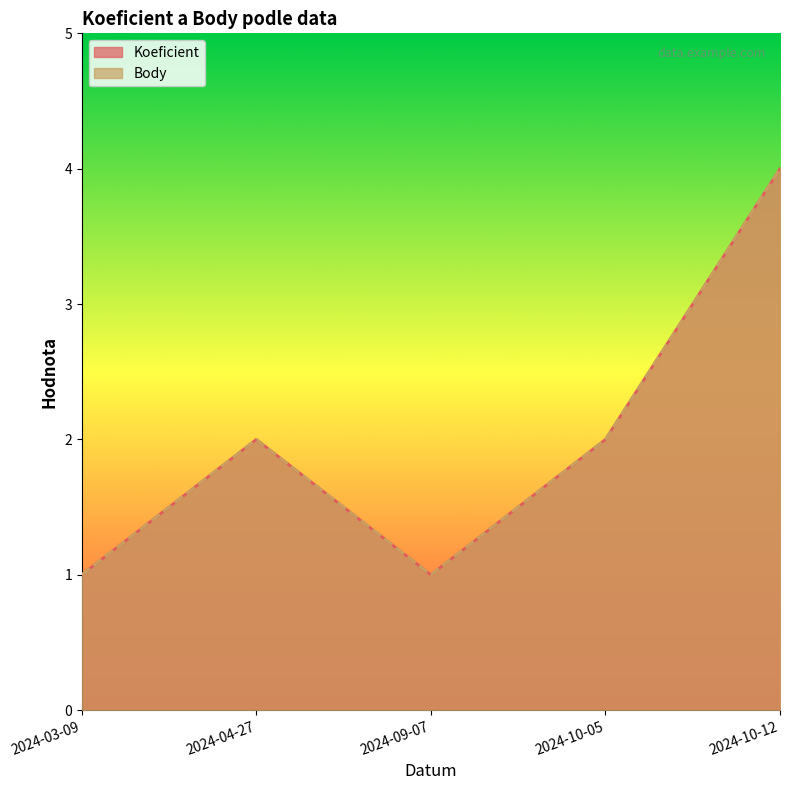

Where does the Koeficient series first go above 2?

2024-10-12